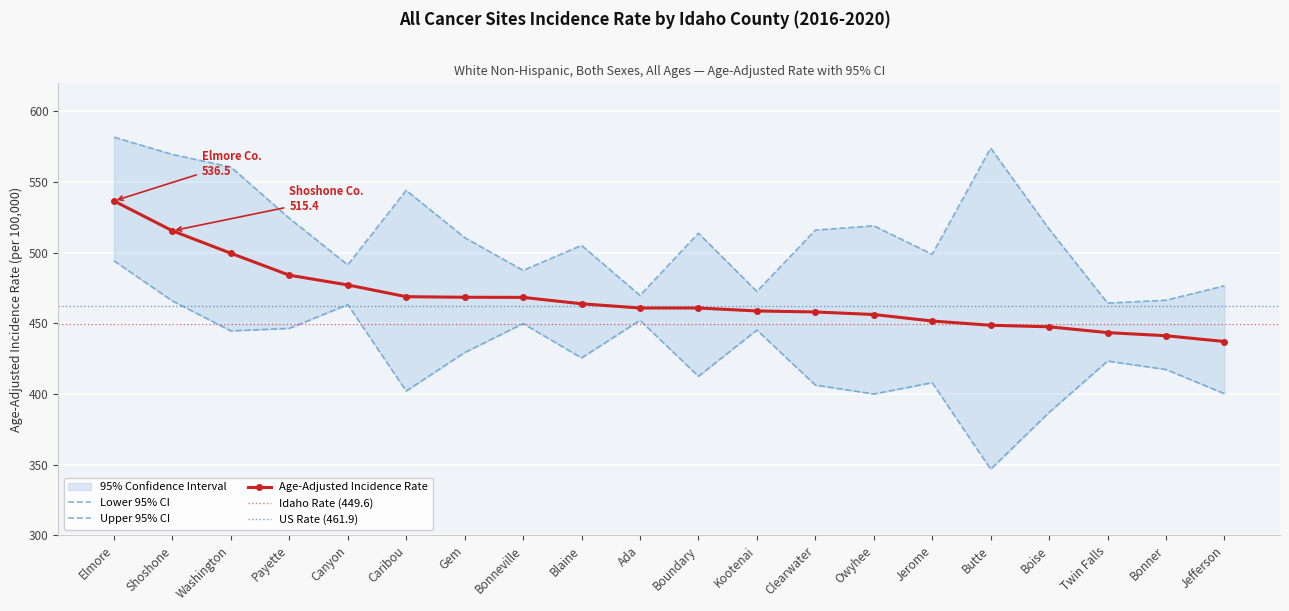

The value of Age-Adjusted Incidence Rate at Butte is 448.6. True or false?

True